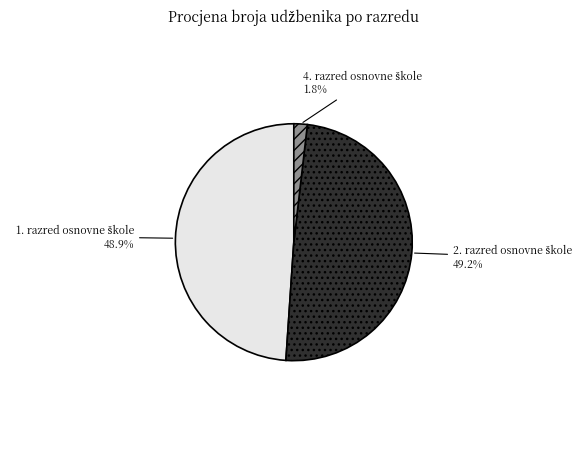

Is there any slice that represents more than half of the pie?

No